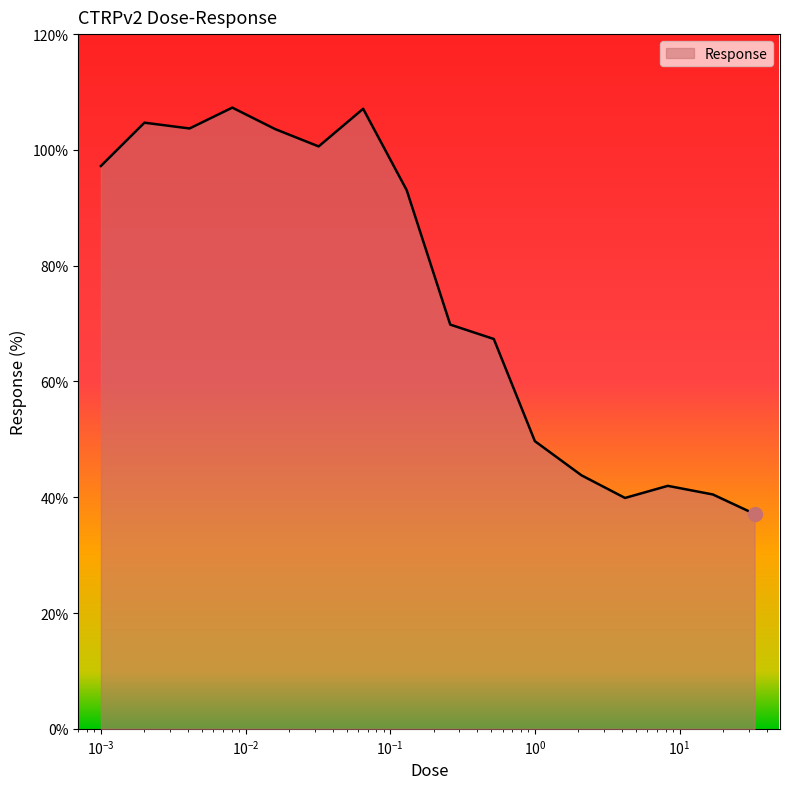

What is the greatest value displayed?

107.3